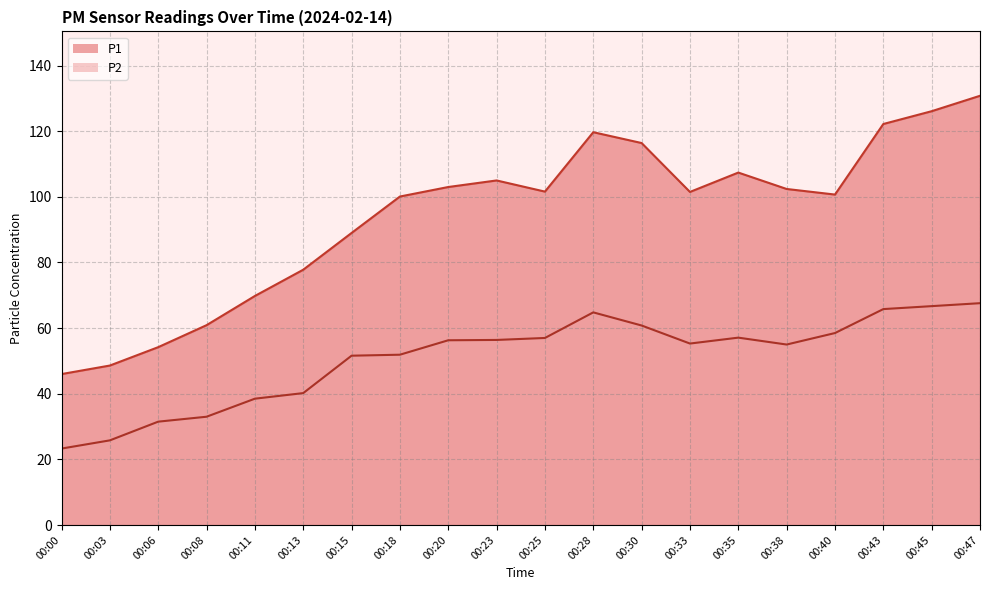

What are all the series names shown in the legend?

P1, P2